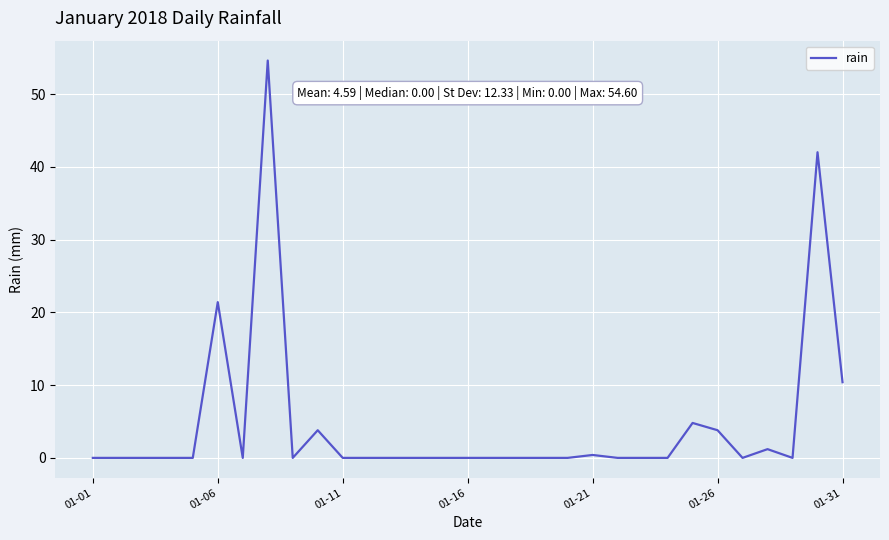

What is the maximum value shown in the chart?

54.6